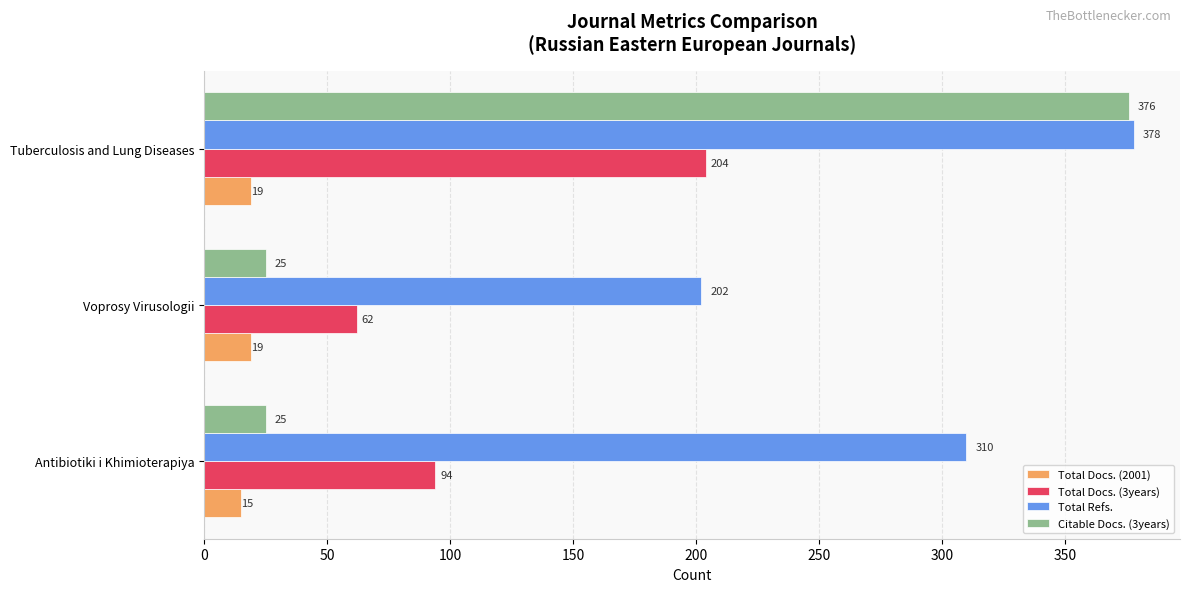

The Total Docs. (3years) series shows 204 at Tuberculosis and Lung Diseases. True or false?

True